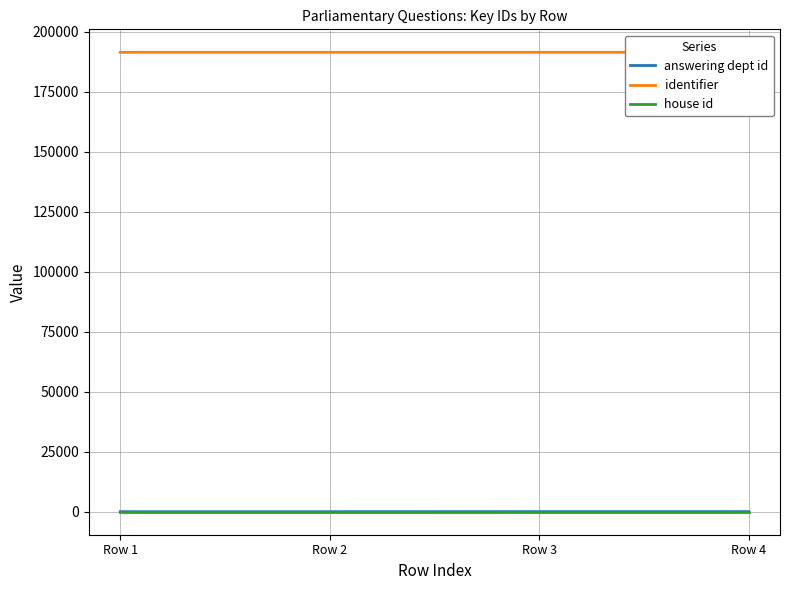

Which series has the largest range (max minus min)?

answering dept id